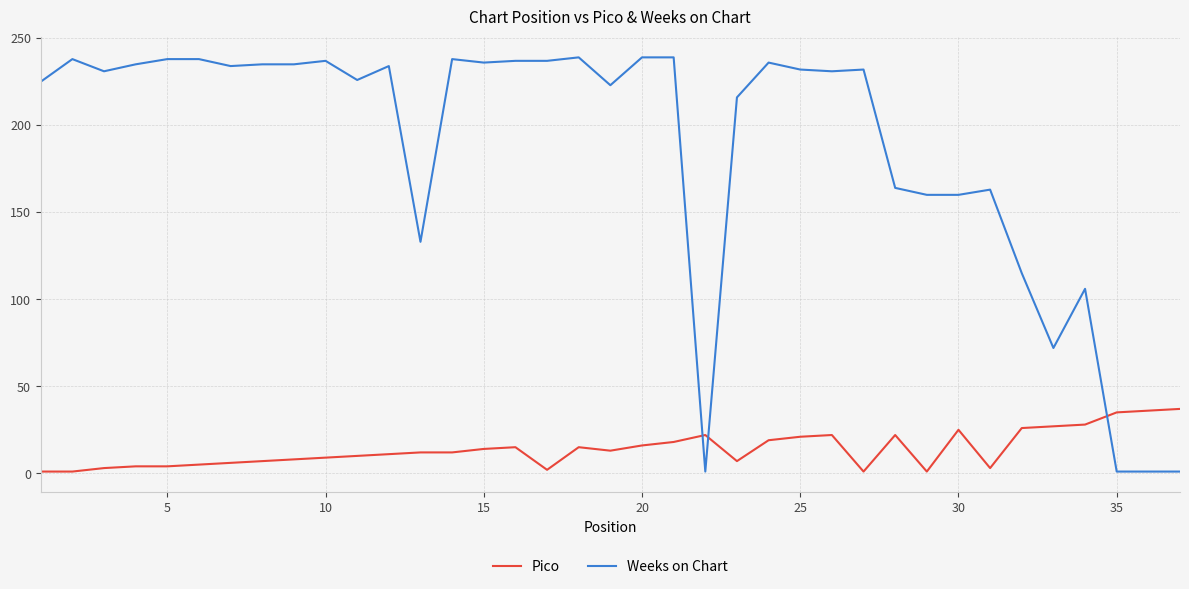

Count the number of data series in this chart.

2